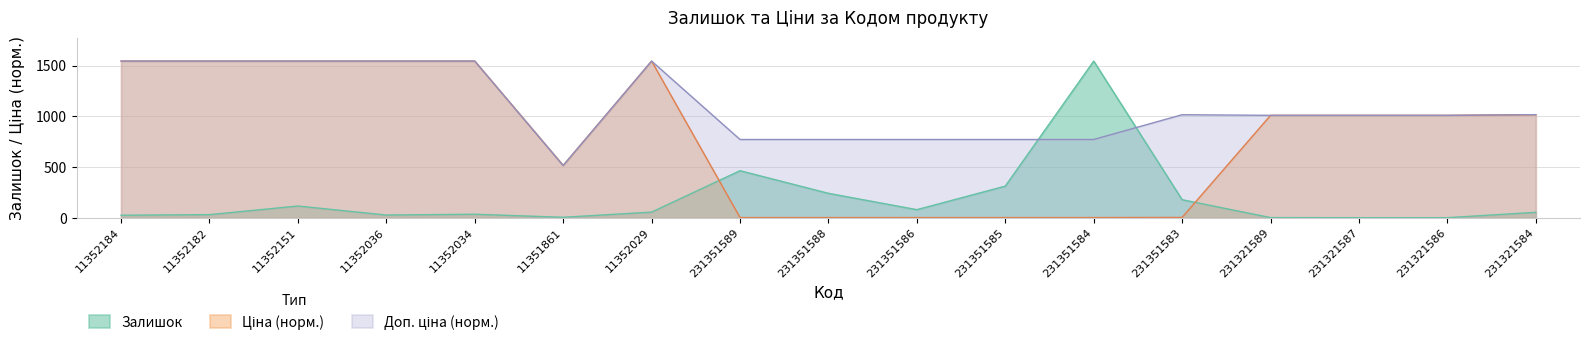

Reading right to left, what are all the values shown in this chart?

Залишок: 55.0	2.0	2.0	3.0	179.0	1545.0	313.0	81.0	242.0	465.0	57.0	6.0	36.0	28.0	117.0	32.0	26.0
Ціна: 1017.0	1010.4	1010.4	1010.4	4.5	3.4	3.4	3.4	3.4	3.4	1545.0	516.3	1545.0	1545.0	1545.0	1545.0	1545.0
Доп. ціна: 1017.1	1010.4	1010.4	1010.4	1016.7	772.5	772.5	772.5	772.5	772.5	1545.0	516.4	1545.0	1545.0	1545.0	1545.0	1545.0